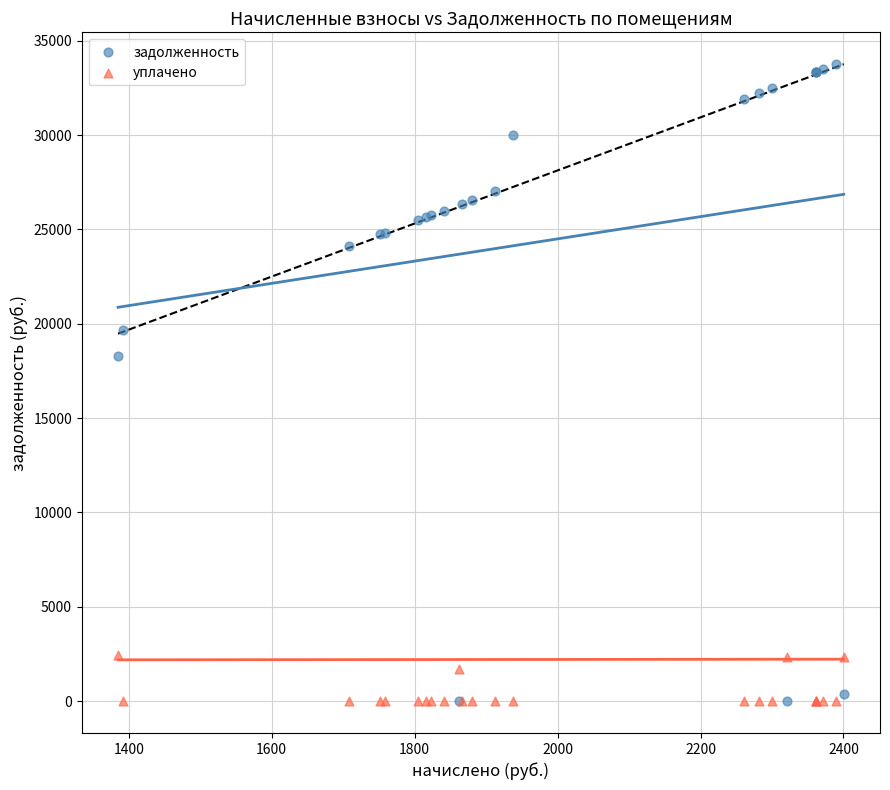

What is the X range (max minus min) for the scatter plot?

1015.4